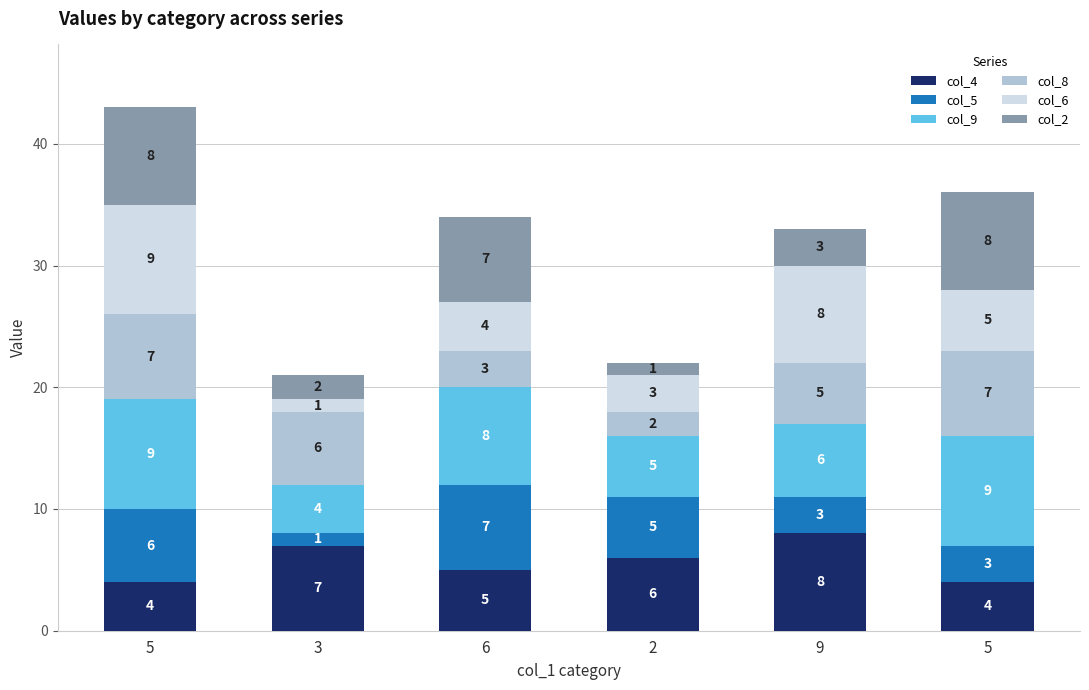

At which label does col_9 first exceed 8?

5